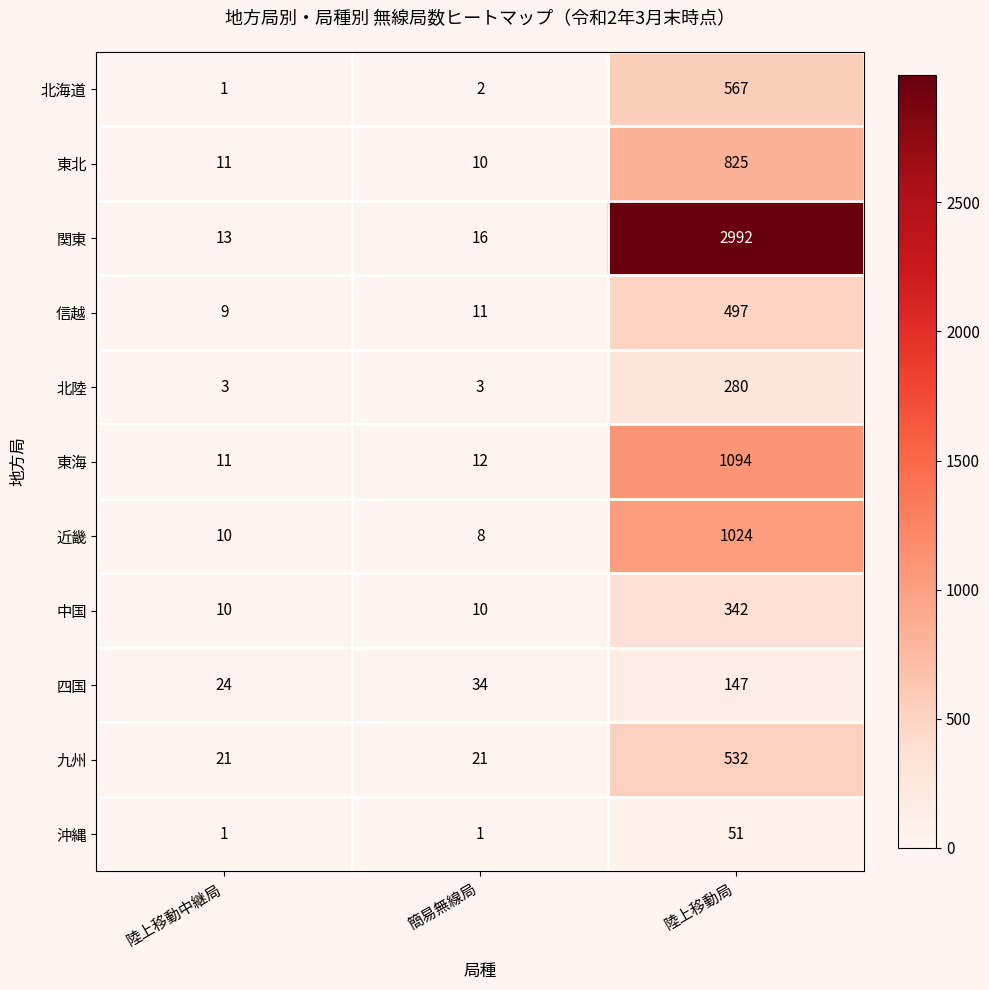

Which category has the highest value across all series?

陸上移動局